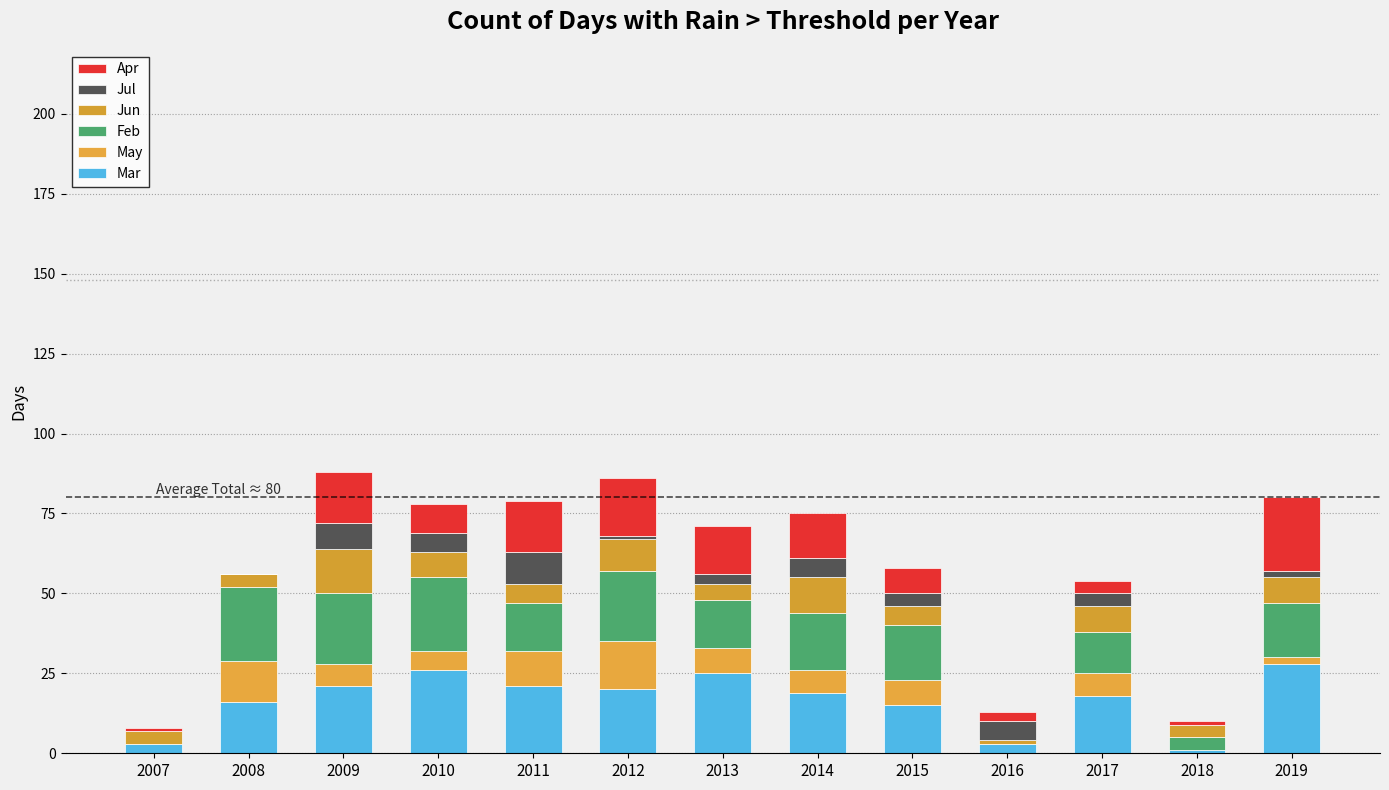

What is the average value of the Jun series?

7